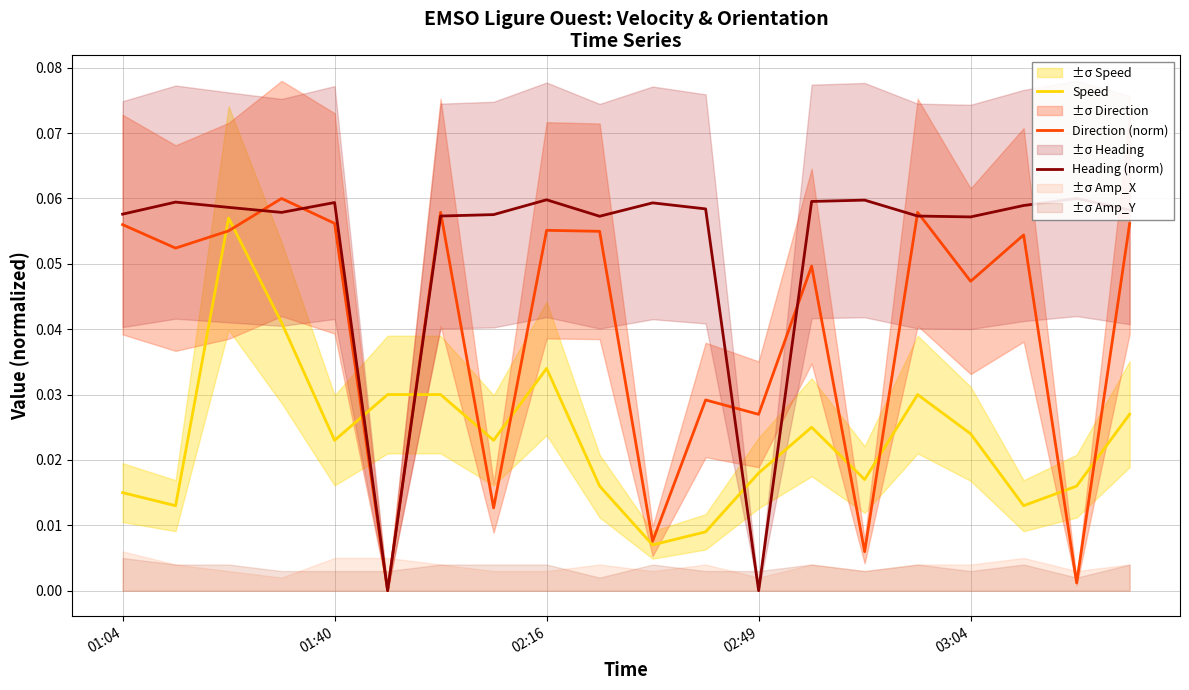

Which series has the largest range (max minus min)?

Direction (norm)